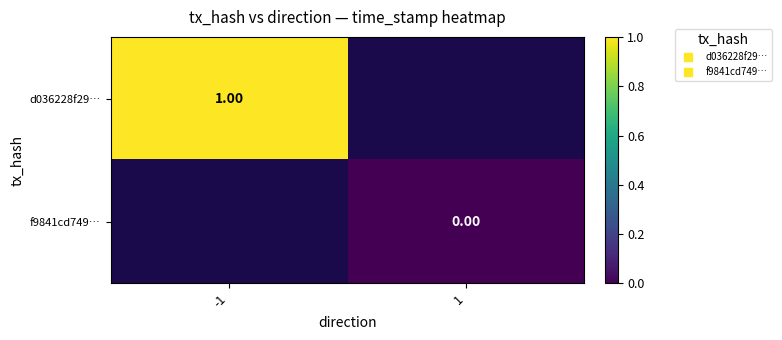

Which has a higher value, 1 or -1?

-1